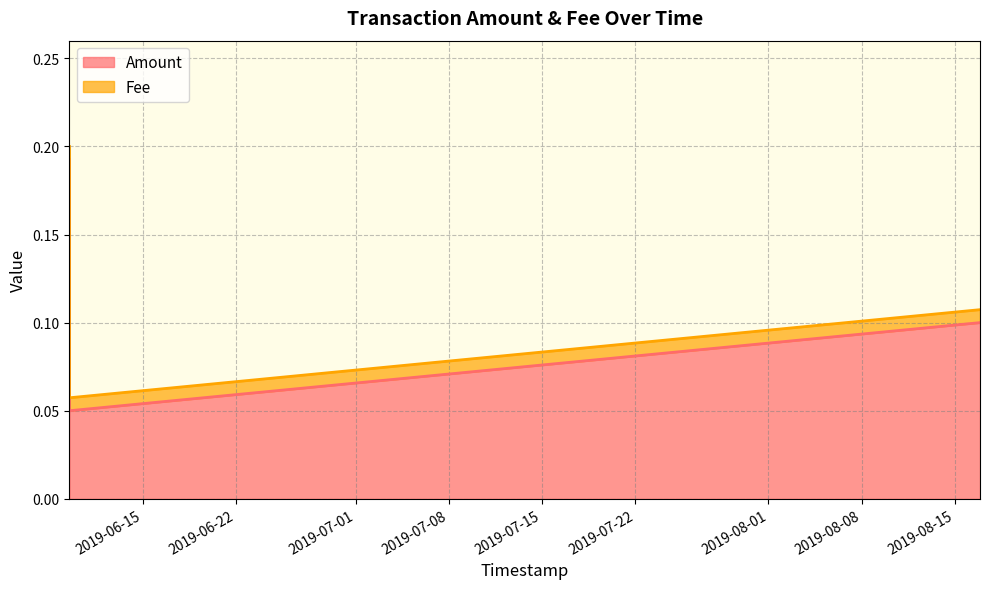

What is the sum of all values?

0.4